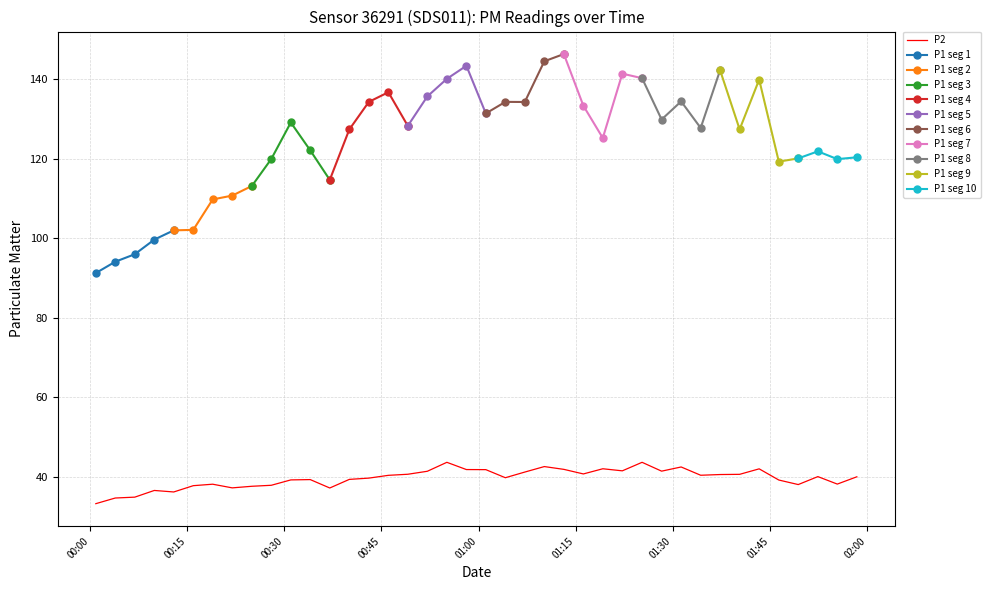

What is the difference between the second highest and minimum values?

10.4